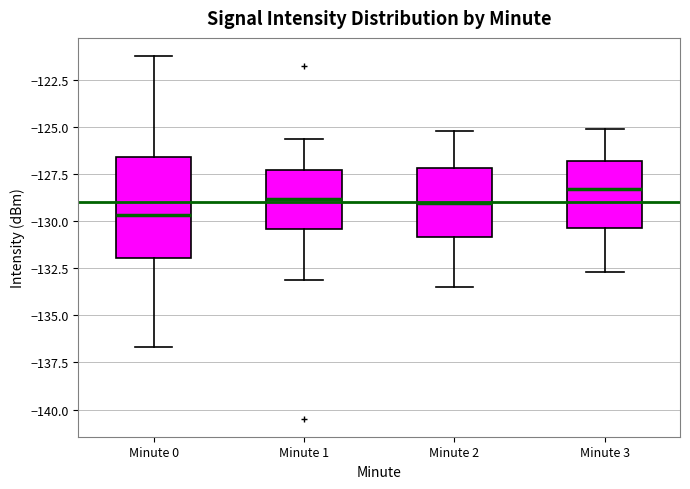

Which box is the tallest, from its lower edge to its upper edge?

Minute 0